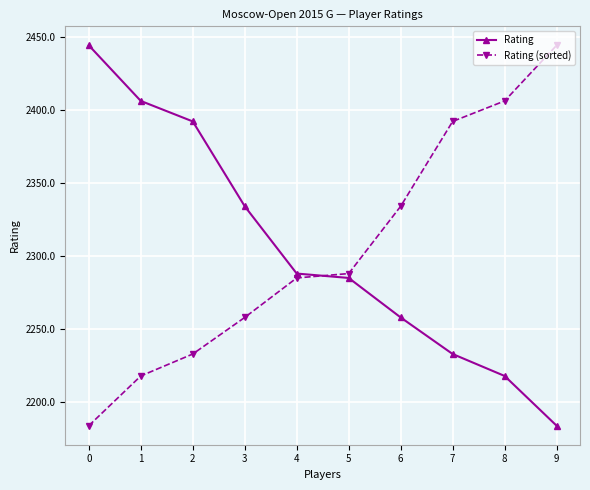

How many lines are shown in the chart?

2